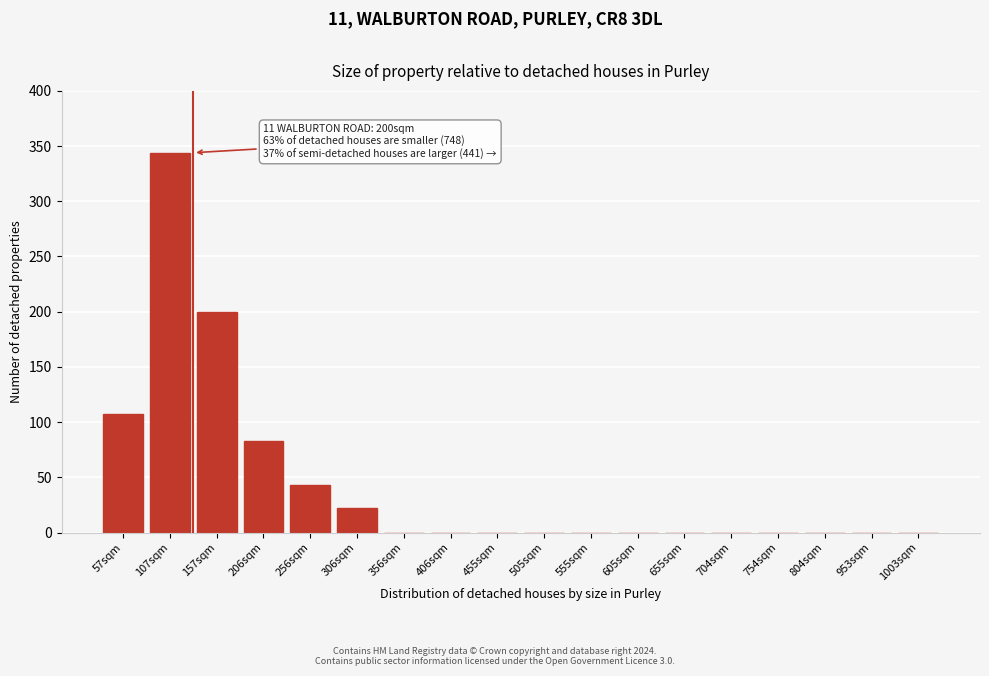

Reading left to right, extract all data points from this chart.

57sqm=107	107sqm=344	157sqm=200	206sqm=83	256sqm=43	306sqm=22	356sqm=0	406sqm=0	455sqm=0	505sqm=0	555sqm=0	605sqm=0	655sqm=0	704sqm=0	754sqm=0	804sqm=0	953sqm=0	1003sqm=0